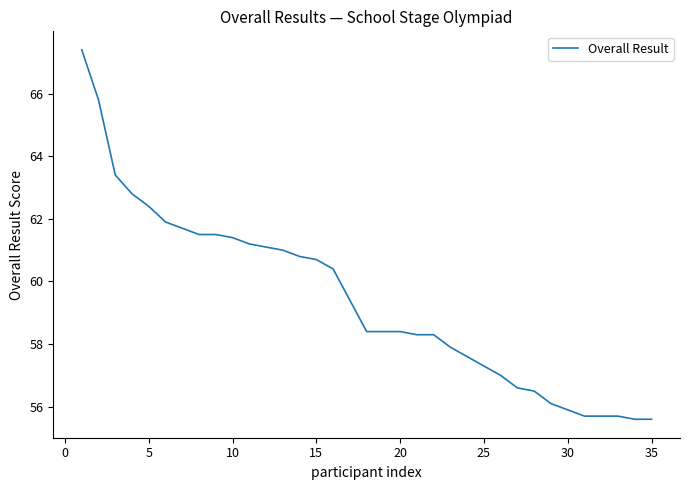

What is the smallest value displayed?

55.6